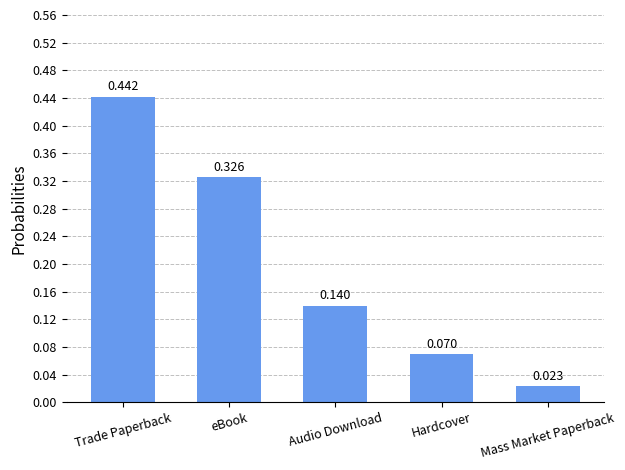

What is the label of the 1st bar from the right?

Mass Market Paperback